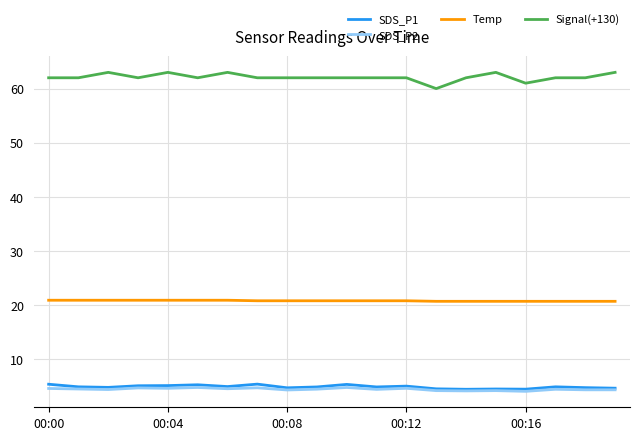

What is the maximum value for Temp?

20.9